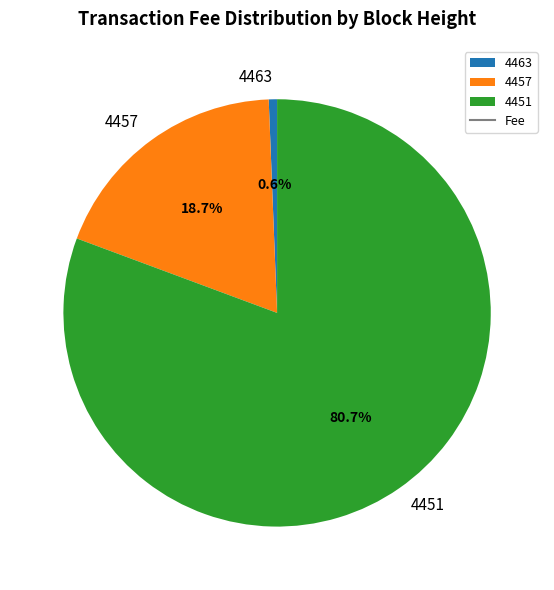

Which has a higher value, 4463 or 4451?

4451